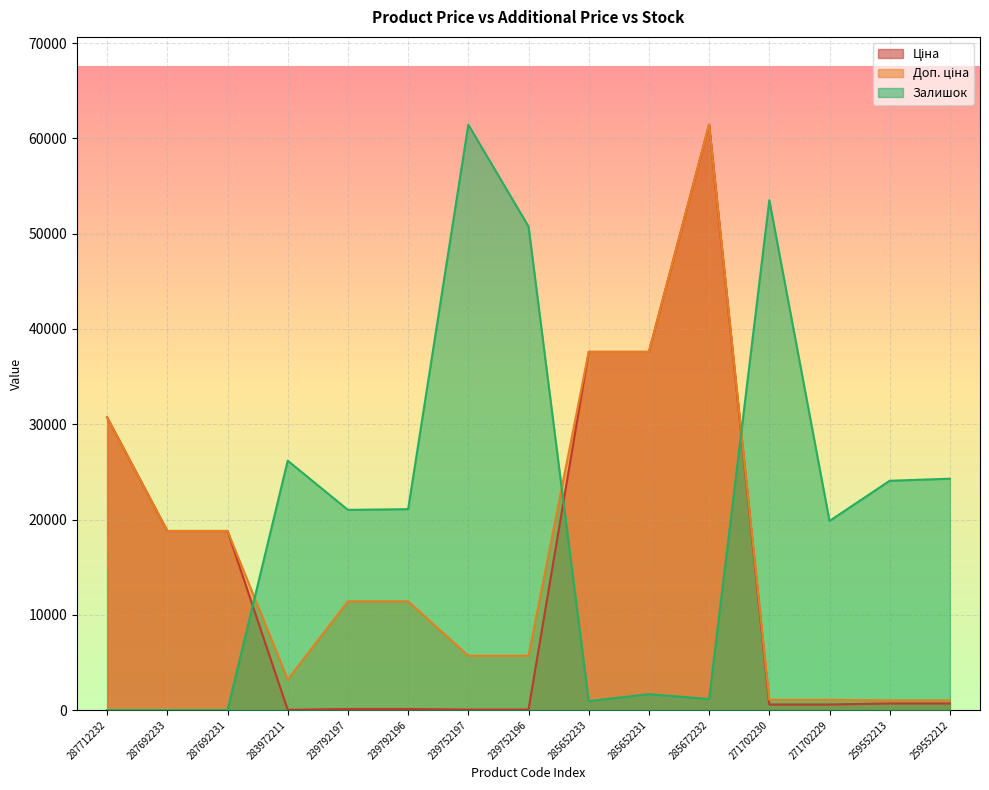

What is the label of the 7th point from the left?

239752197